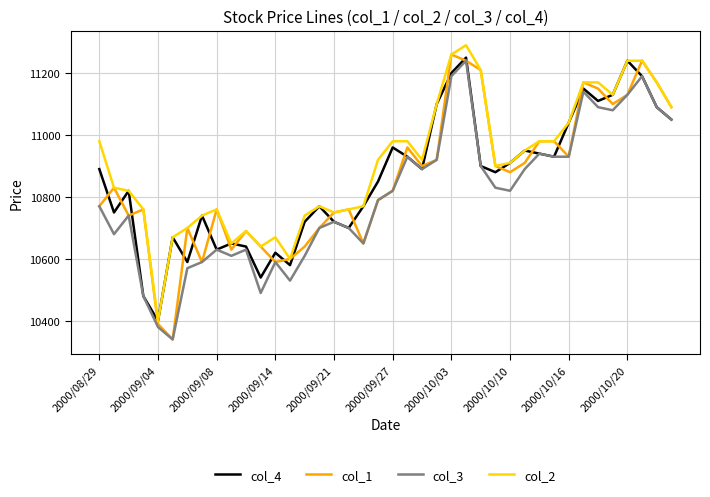

Which series has the largest range (max minus min)?

col_1